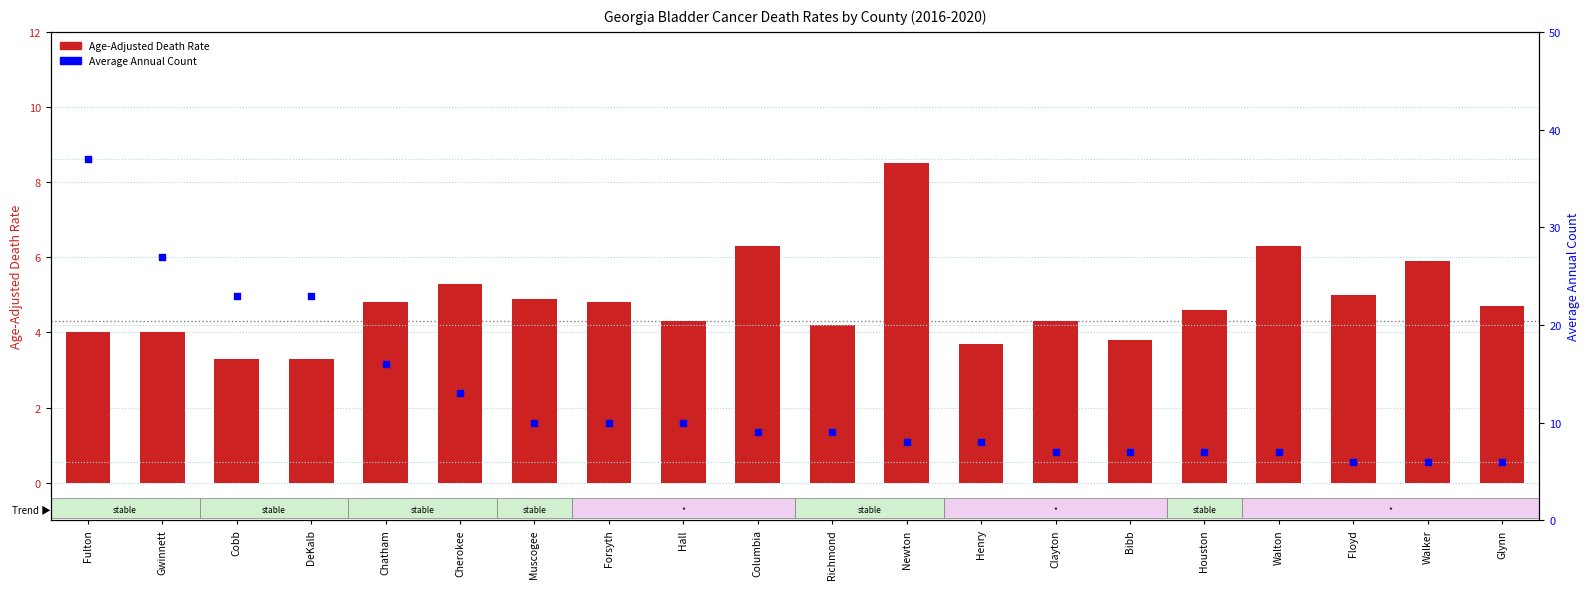

At how many categories does at least one series exceed 9?

9